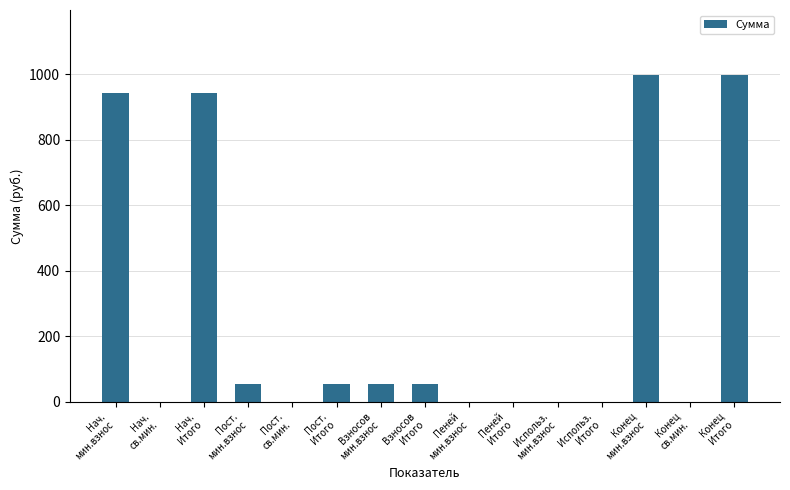

How many values exceed 53?

8